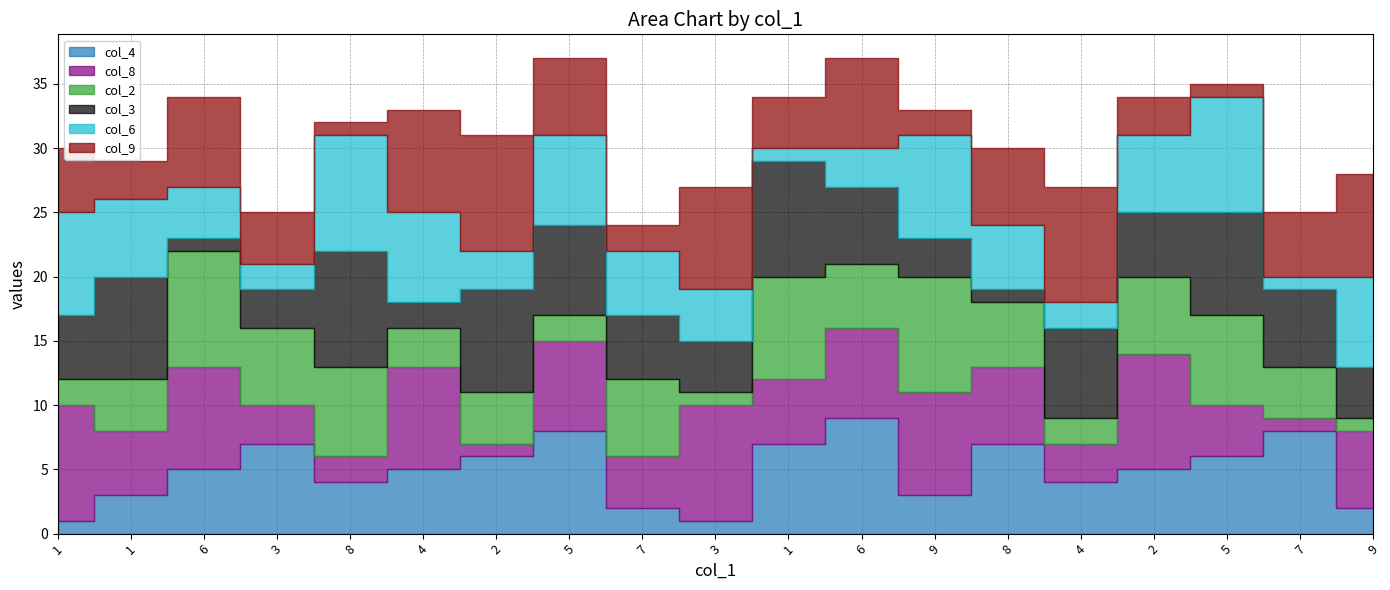

Reading left to right, what are all the values shown in this chart?

col_4: 1	3	5	7	4	5	6	8	2	1	7	9	3	7	4	5	6	8	2
col_8: 9	5	8	3	2	8	1	7	4	9	5	7	8	6	3	9	4	1	6
col_2: 2	4	9	6	7	3	4	2	6	1	8	5	9	5	2	6	7	4	1
col_3: 5	8	1	3	9	2	8	7	5	4	9	6	3	1	7	5	8	6	4
col_6: 8	6	4	2	9	7	3	7	5	4	1	3	8	5	2	6	9	1	7
col_9: 5	3	7	4	1	8	9	6	2	8	4	7	2	6	9	3	1	5	8